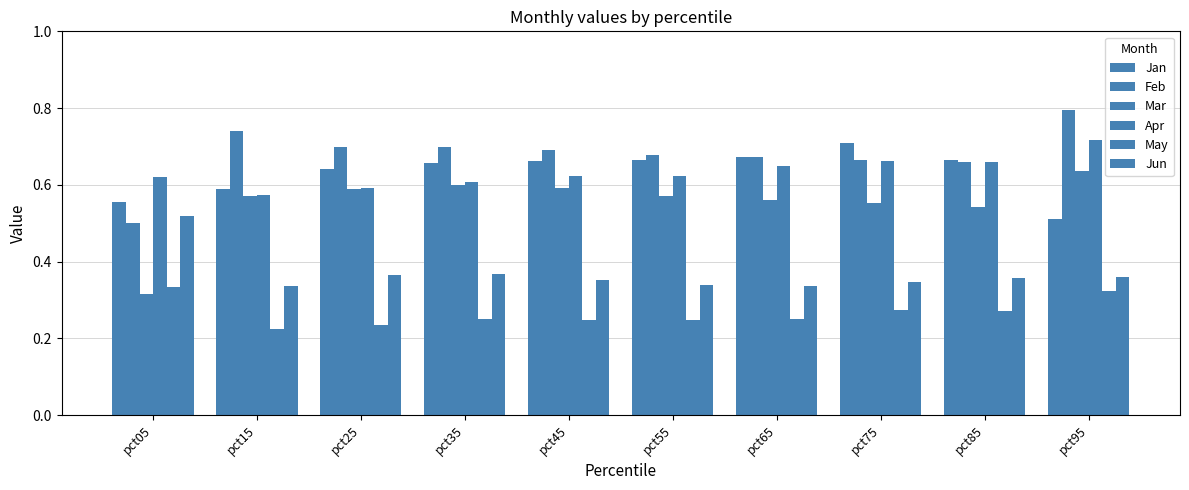

At which category is the sum across all series the highest?

pct95